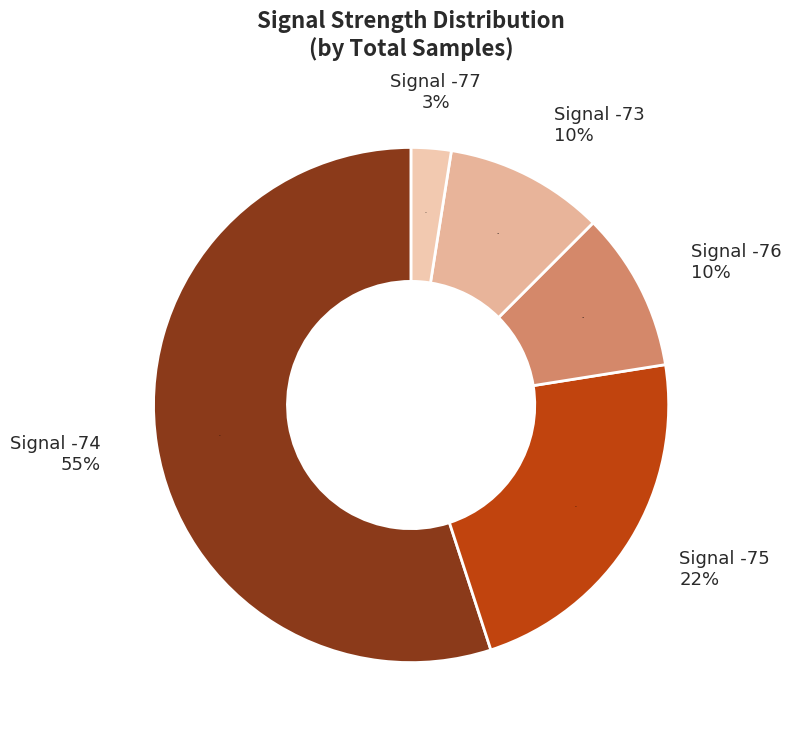

What percentage is NOT represented by 10?

97.5%